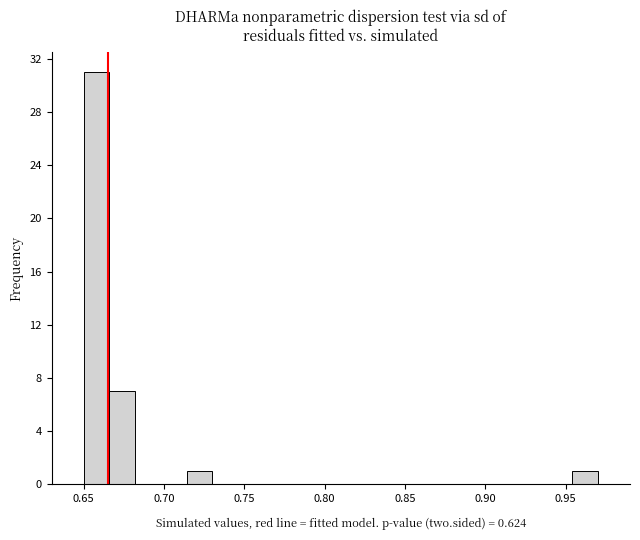

Read against the x-axis, roughly where is the centre of the tallest bar?

0.660